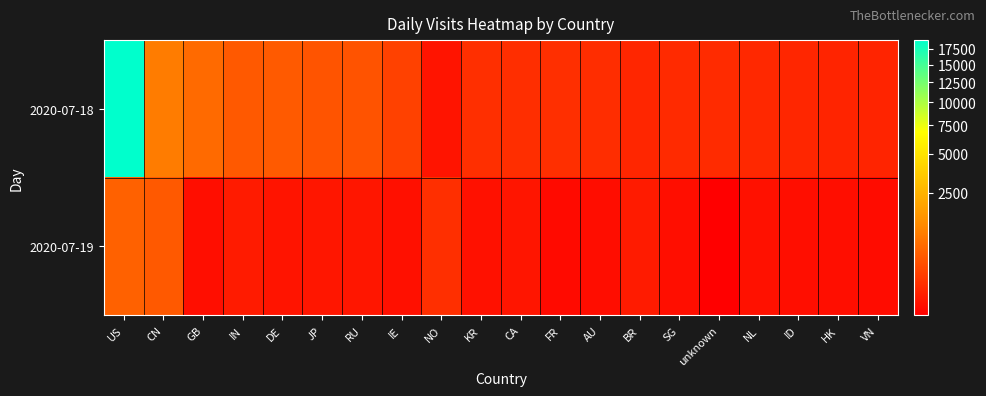

Which series has the largest total across all categories?

2020-07-18